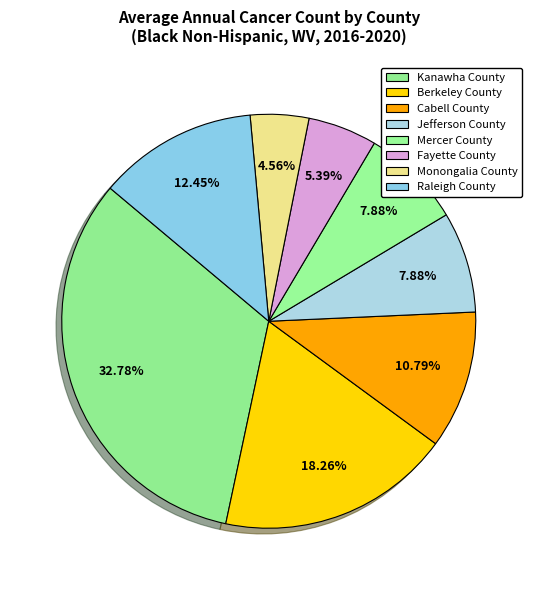

How many slices are in this pie chart?

8